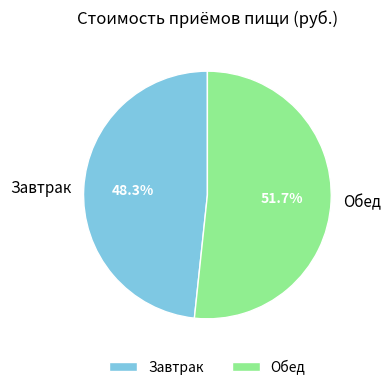

Rank the categories by value from highest to lowest.

Обед, Завтрак